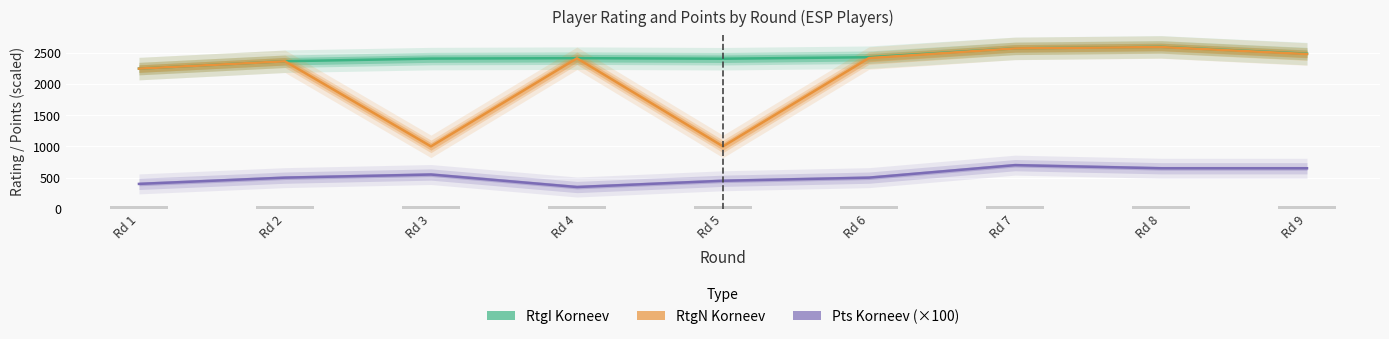

Which series has the largest range (max minus min)?

RtgN Korneev